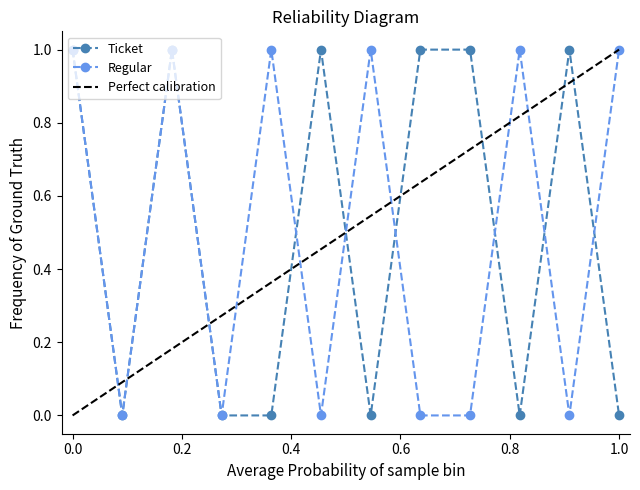

Which category has the lowest value across all series?

1